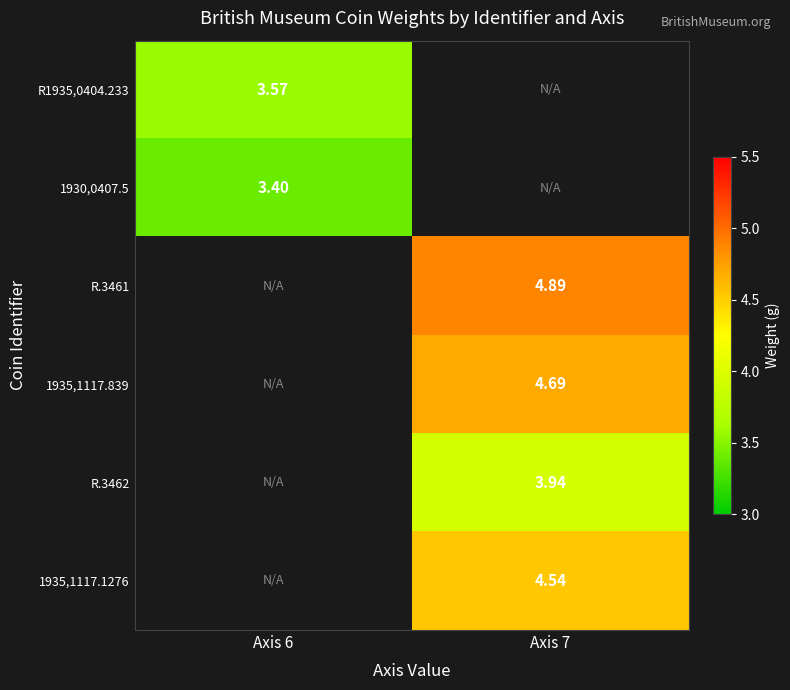

Is the value of 1935,1117.839 at Axis 7 greater than the value of 1935,1117.1276 at Axis 6?

No